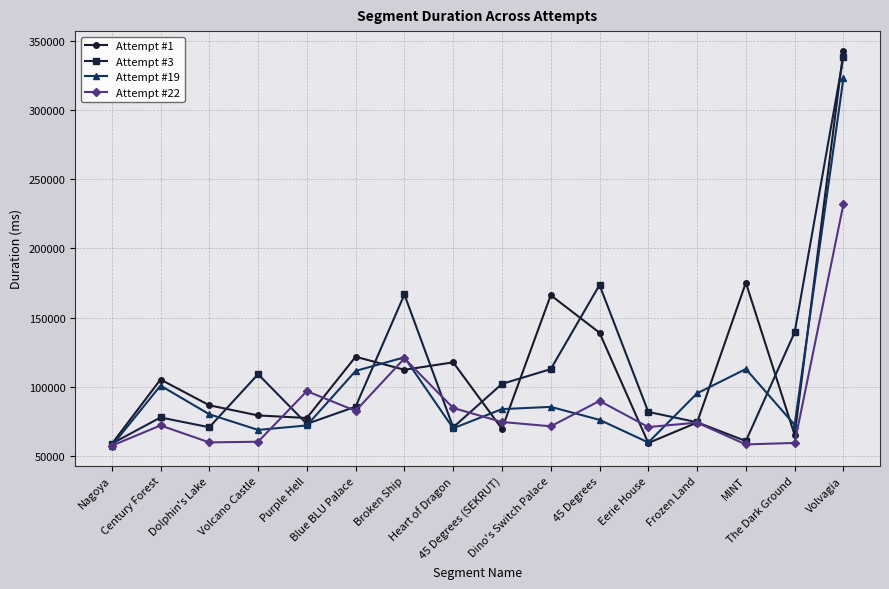

The value of Attempt #3 at Century Forest is 135900. True or false?

False